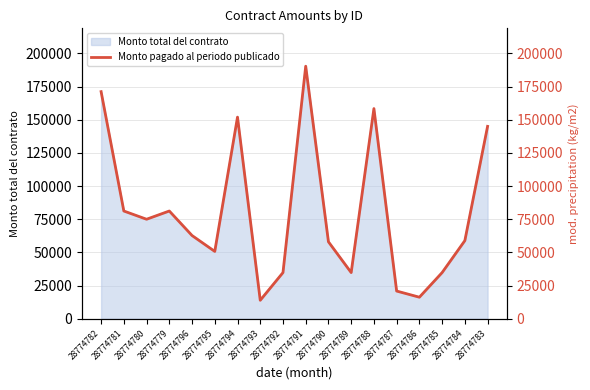

What is the difference between the maximum and minimum values?

176414.4